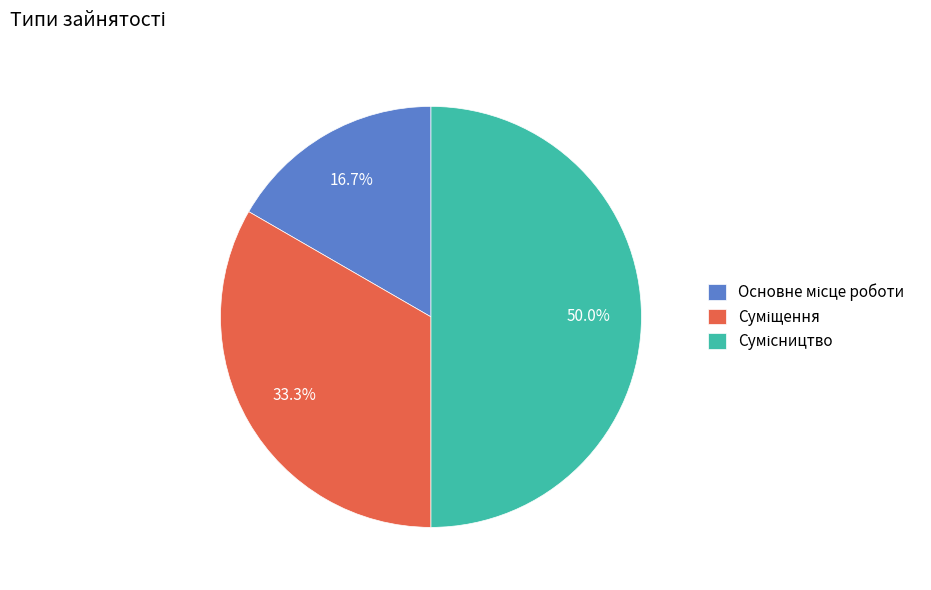

How many slices are in this pie chart?

3